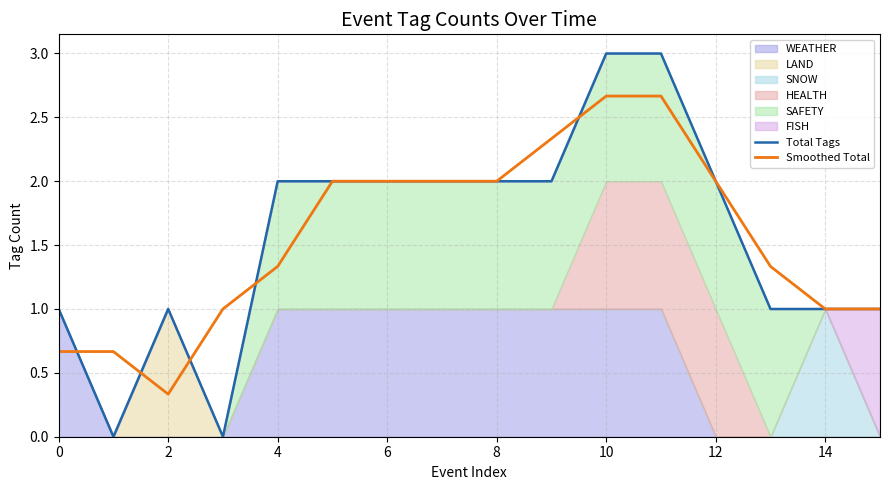

Which category has the highest value in the Total Tags series?

10